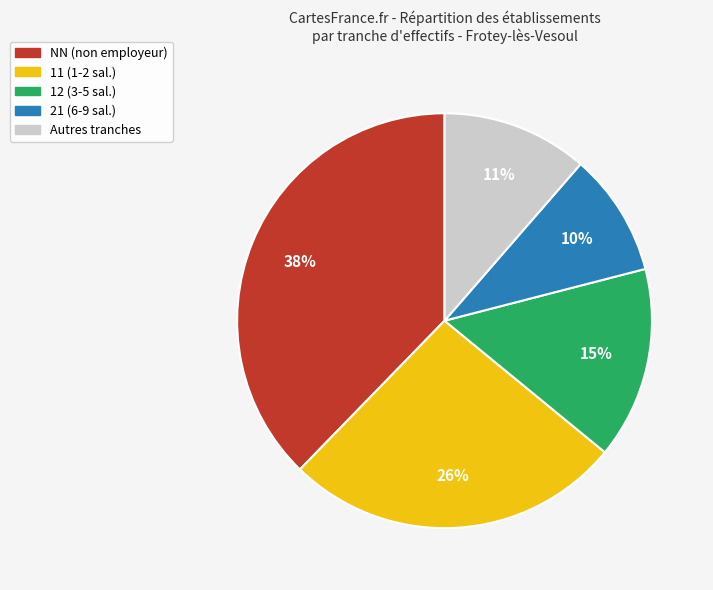

How many slices are in this pie chart?

5